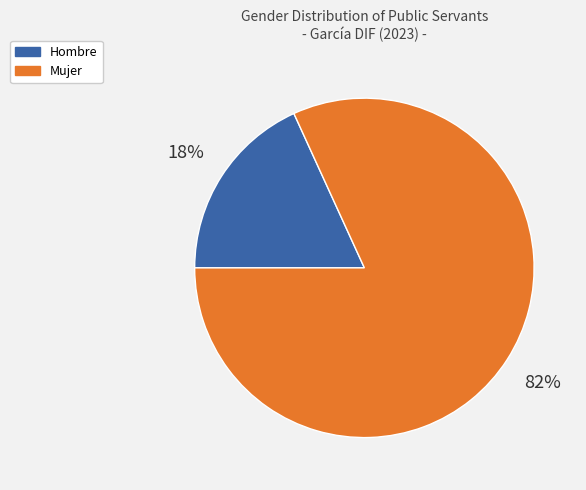

Do Hombre and Mujer together represent more than half of the pie?

Yes